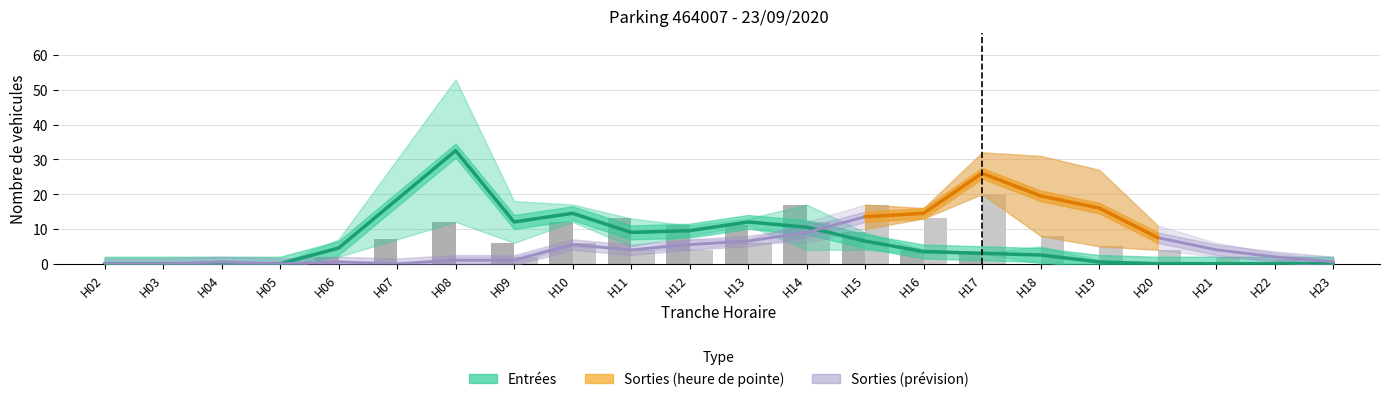

Rank the categories by value from lowest to highest.

H02, H03, H04, H05, H20, H21, H22, H23, H19, H18, H17, H16, H06, H15, H11, H12, H14, H09, H13, H10, H07, H08